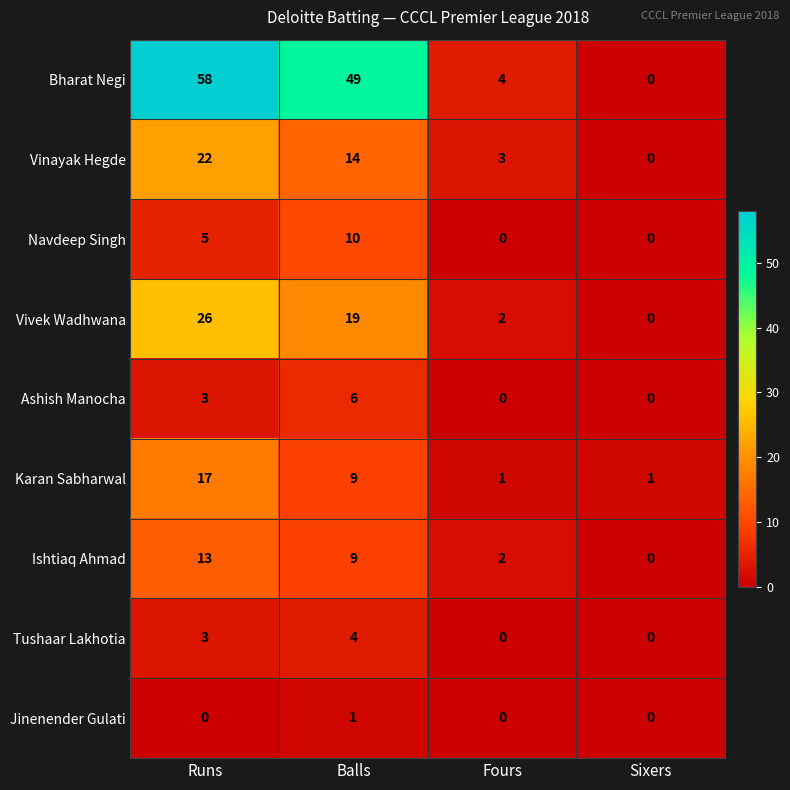

Where is Navdeep Singh nearest to the value 5?

Runs